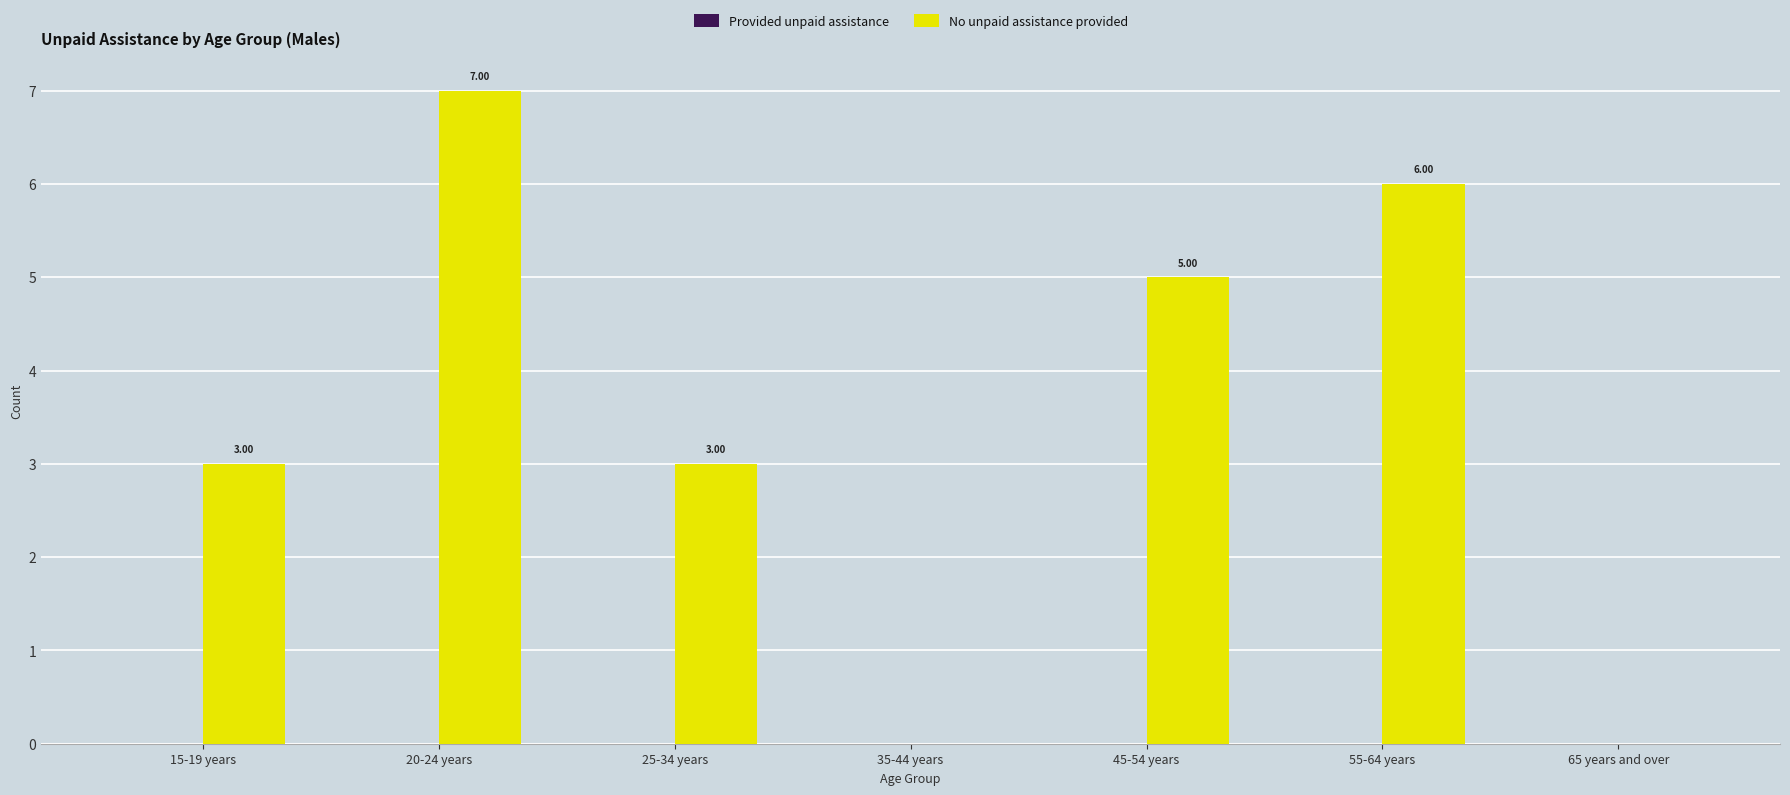

Are the bars horizontal?

No